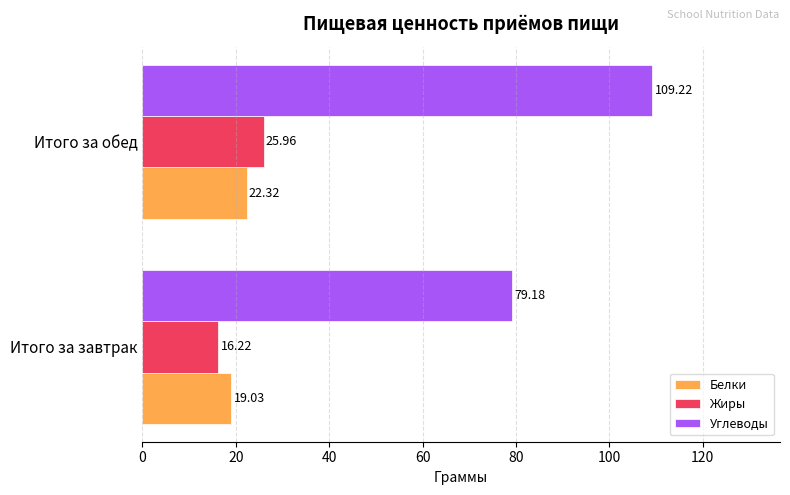

How many distinct data groups are displayed?

3